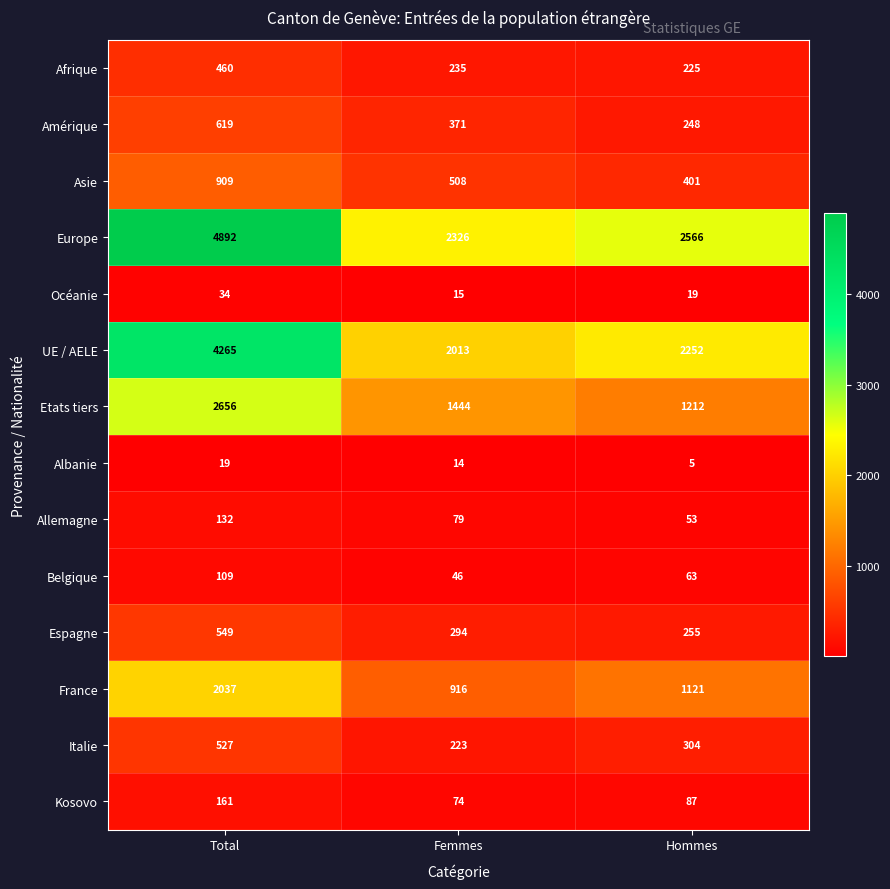

At which category is the sum across all series the highest?

Total